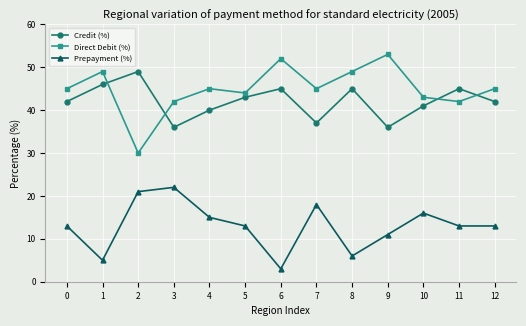

What is the approximate value of Prepayment (%) at 11, to the nearest 5?

15